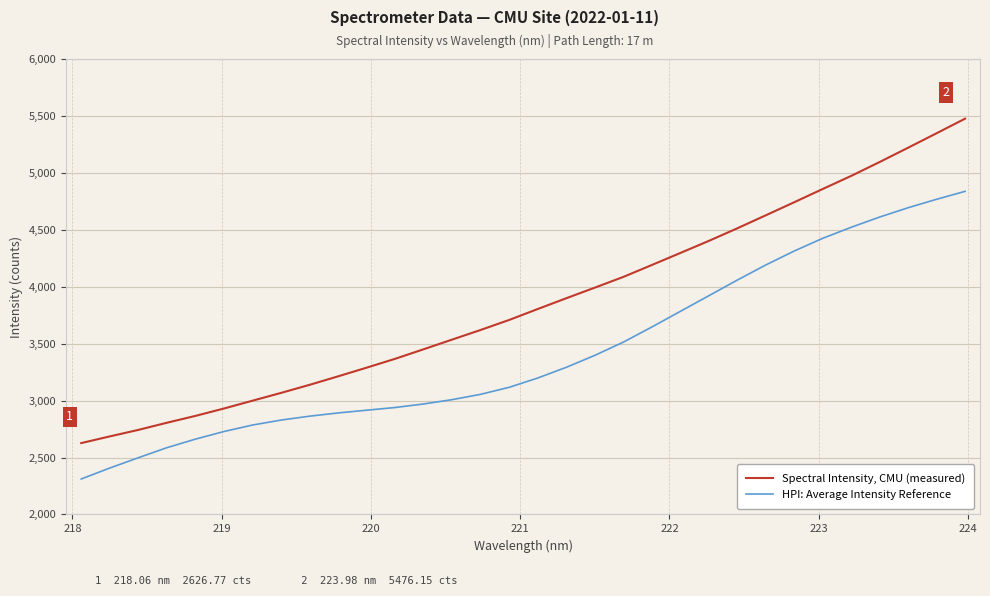

What is the difference between the maximum and minimum values in the HPI: Average Intensity Reference series?

2526.1